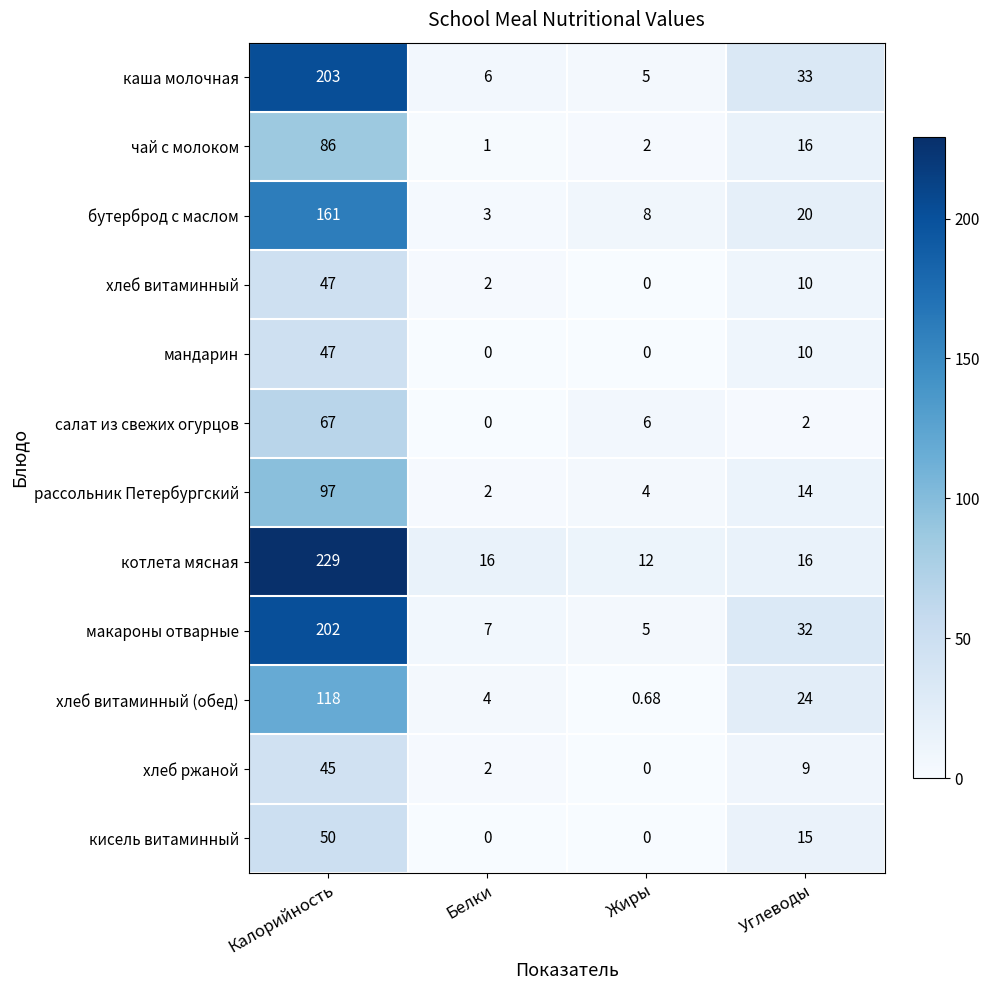

How many categories are shown in the chart?

4